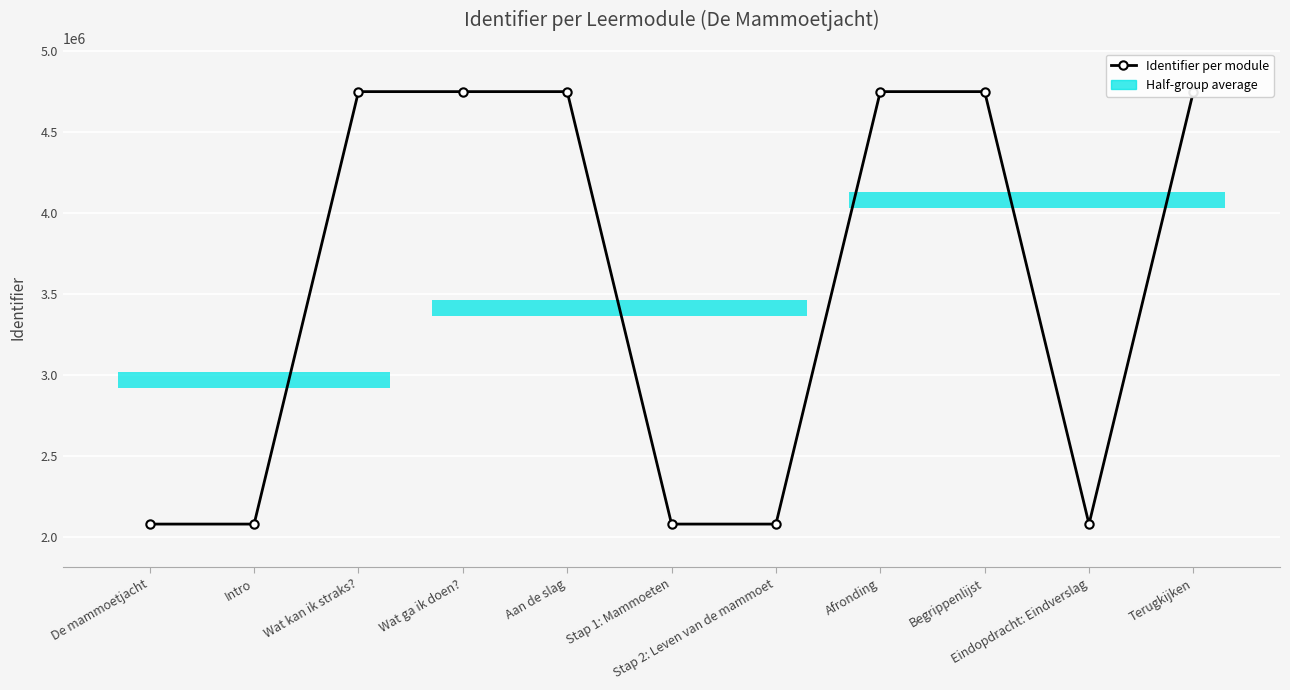

What value does the data have at Terugkijken, to the nearest 10?

4746890